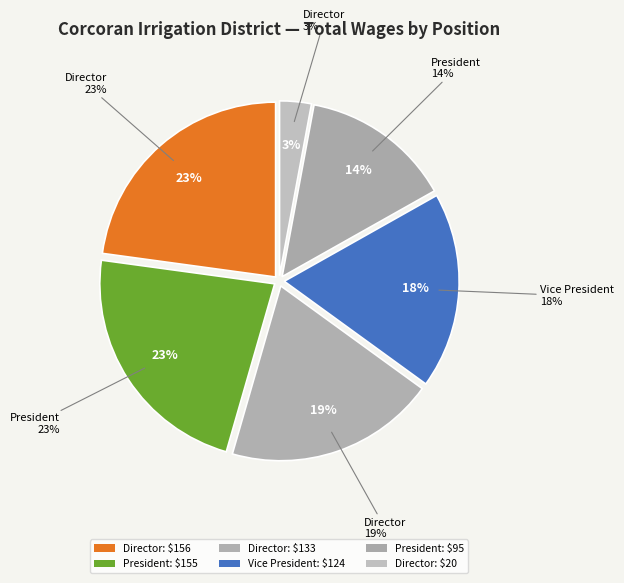

Which has a higher value, President (155) or Director (20)?

President (155)